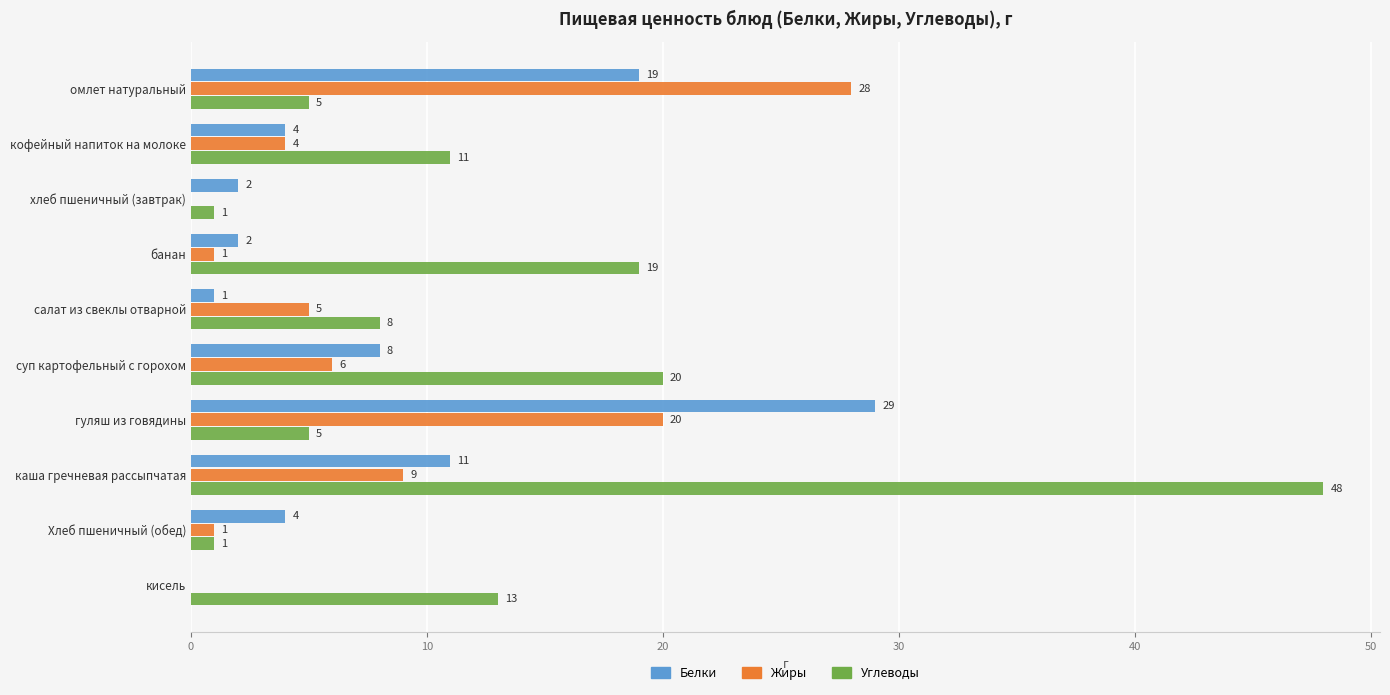

Is the value of Белки at кисель greater than the value of Жиры at салат из свеклы отварной?

No